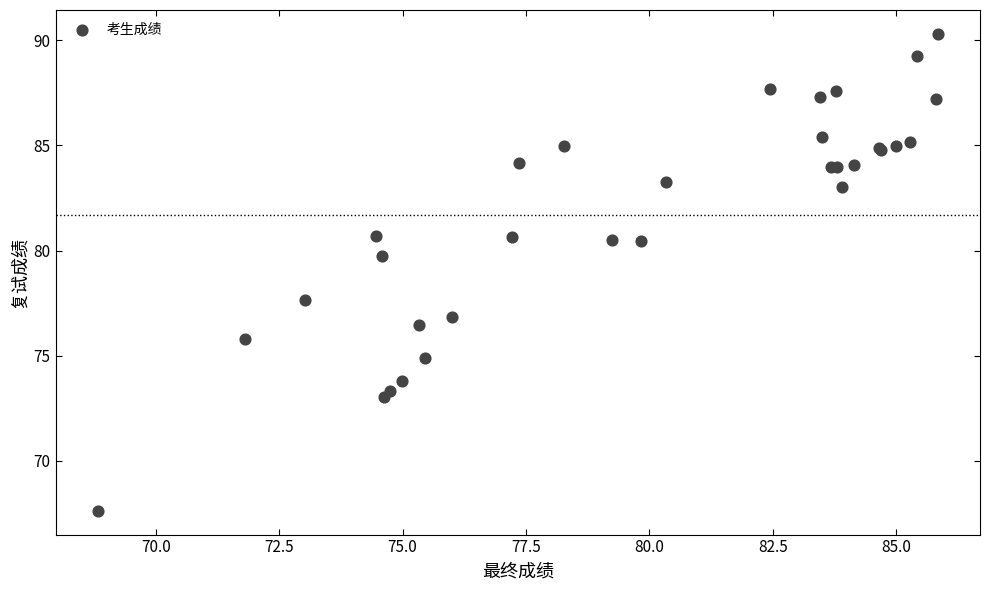

What Y value in the scatter plot is closest to 78?

77.6